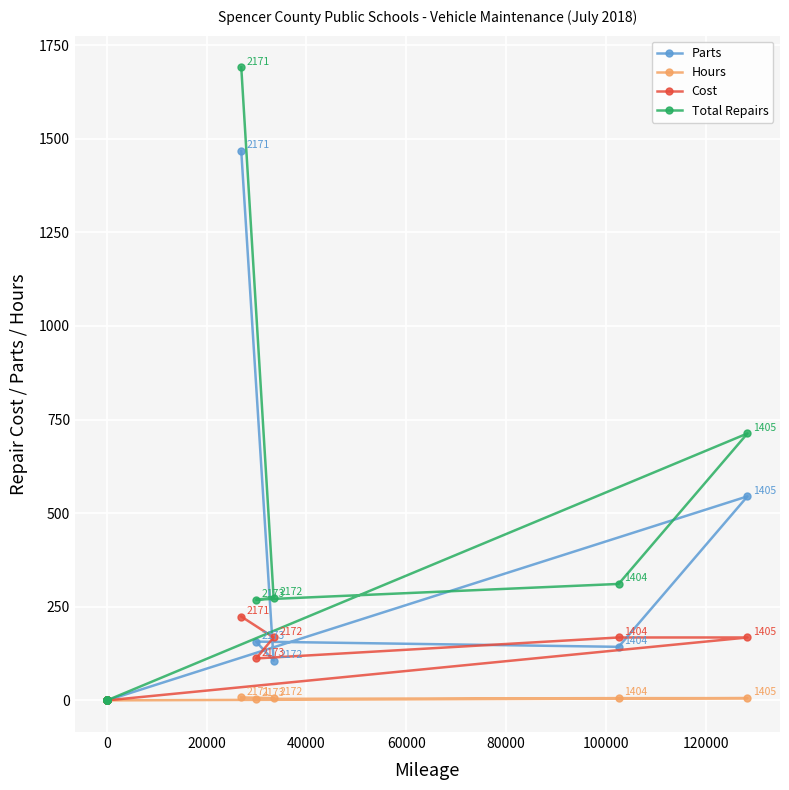

How many positive values does the Hours series have?

5